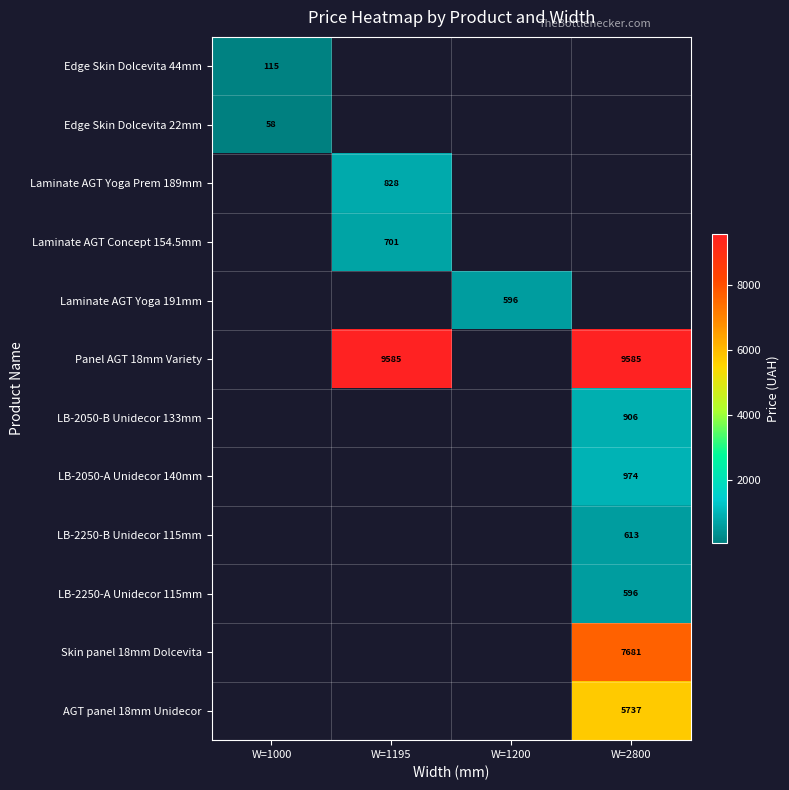

How many distinct data groups are displayed?

12